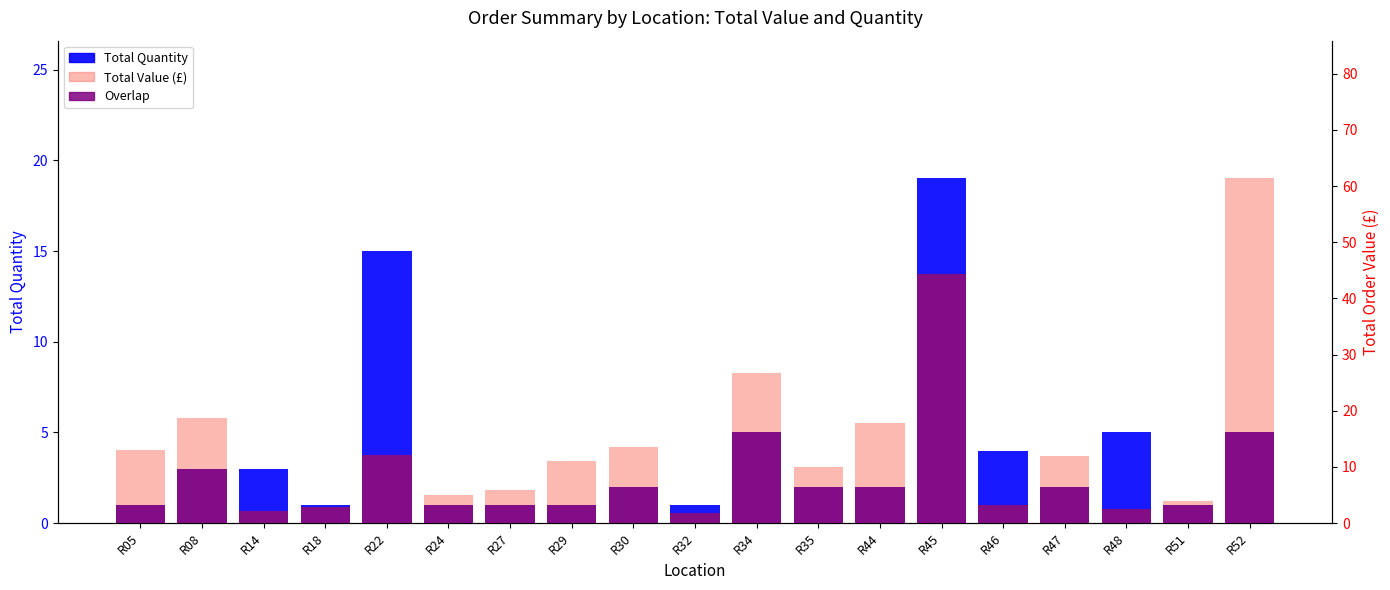

Which series has the largest total across all categories?

Total Value (£)